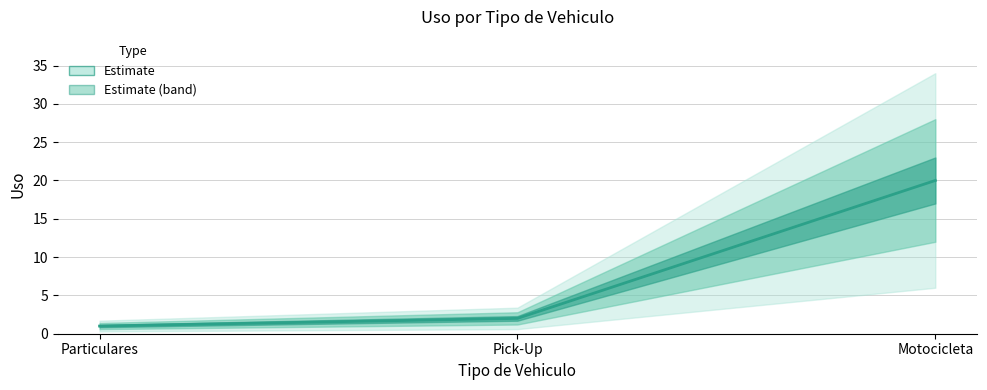

Rank the categories by value from lowest to highest.

Particulares, Pick-Up, Motocicleta